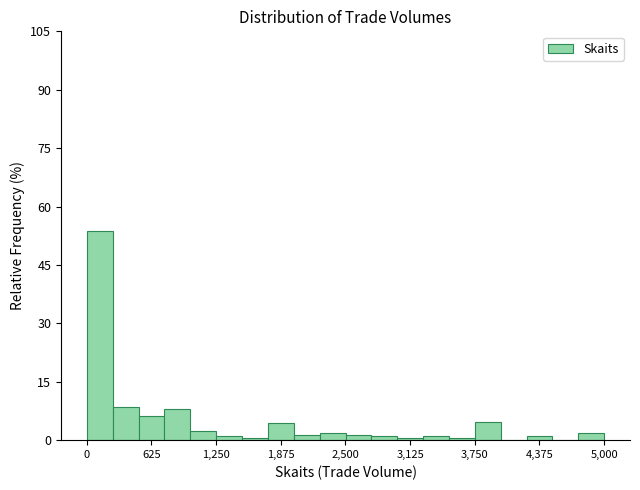

Around what value on the x-axis is the tallest bar? Give the approximate position of its centre, as read against the axis.

100